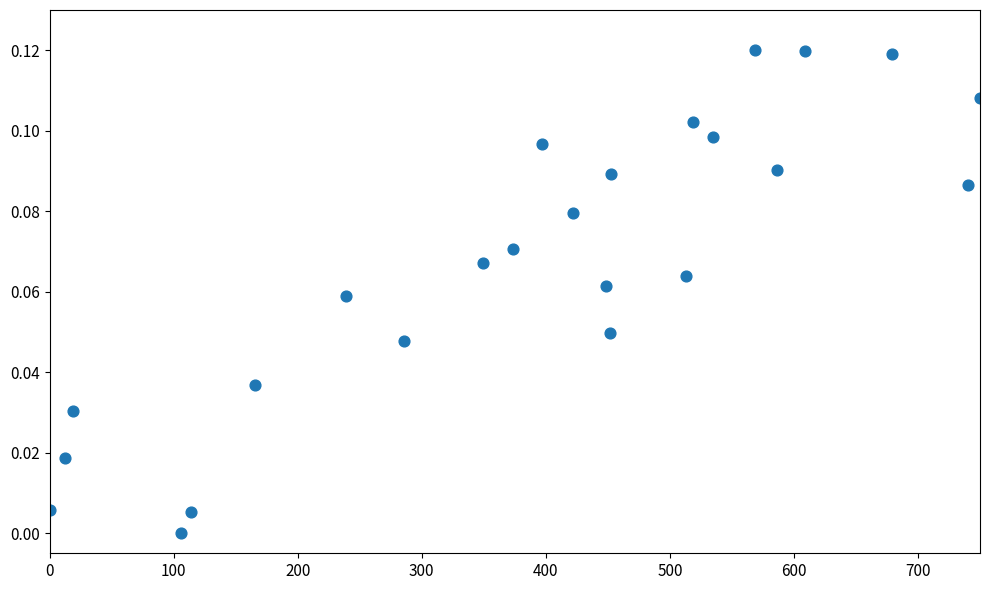

What is the range of X values (max minus min)?

750.0